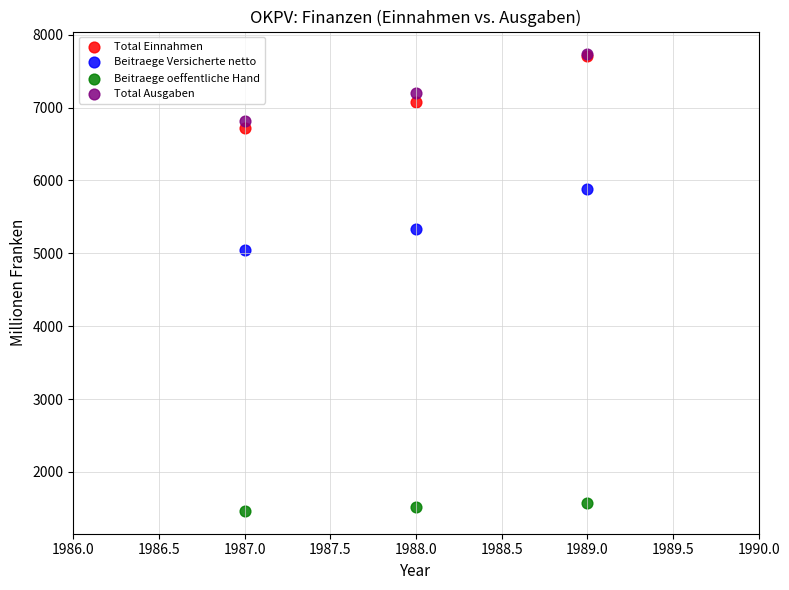

What are all the series names shown in the legend?

Total Einnahmen, Beitraege Versicherte netto, Beitraege oeffentliche Hand, Total Ausgaben